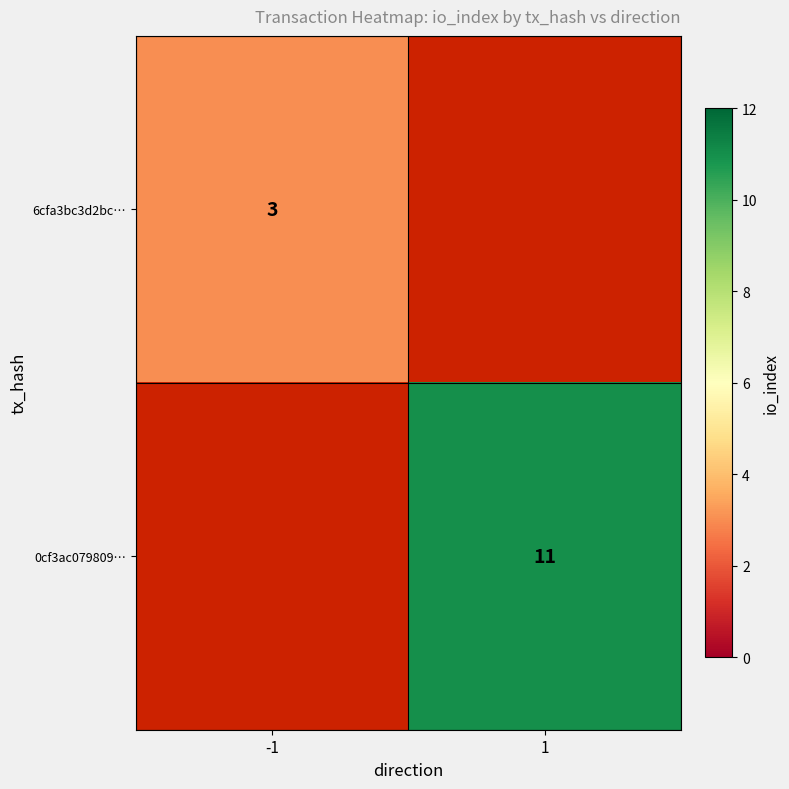

The 0cf3ac079809… series shows 7 at 1. True or false?

False